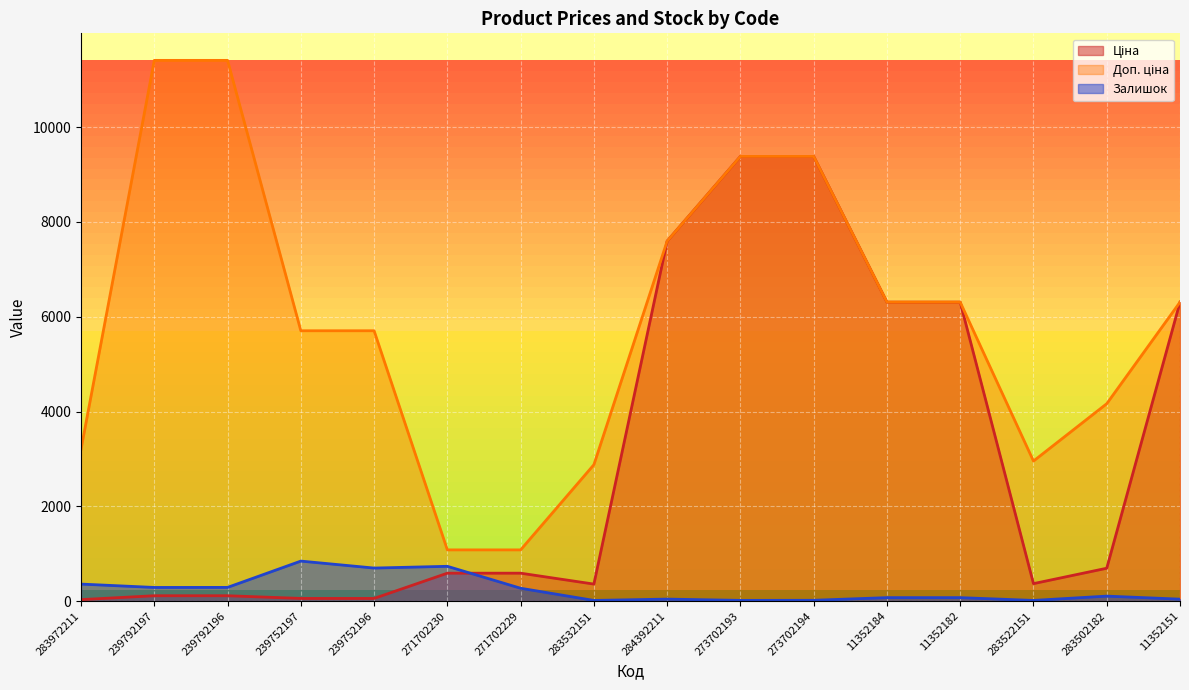

Reading left to right, what are all the values shown in this chart?

Ціна: 283972211=32.0	239792197=114.1	239792196=114.1	239752197=57.0	239752196=57.0	271702230=589.9	271702229=589.9	283532151=359.9	284392211=7596.5	273702193=9384.0	273702194=9384.0	11352184=6308.8	11352182=6308.8	283522151=369.5	283502182=694.3	11352151=6308.8
Доп. ціна: 283972211=3205.0	239792197=11410.0	239792196=11410.0	239752197=5705.0	239752196=5705.0	271702230=1081.7	271702229=1081.7	283532151=2878.8	284392211=7596.5	273702193=9384.0	273702194=9384.0	11352184=6308.8	11352182=6308.8	283522151=2955.8	283502182=4165.6	11352151=6308.8
Залишок: 283972211=360.0	239792197=289.0	239792196=290.0	239752197=845.0	239752196=698.0	271702230=735.0	271702229=272.0	283532151=15.0	284392211=43.0	273702193=16.0	273702194=18.0	11352184=74.0	11352182=74.0	283522151=15.0	283502182=106.0	11352151=42.0